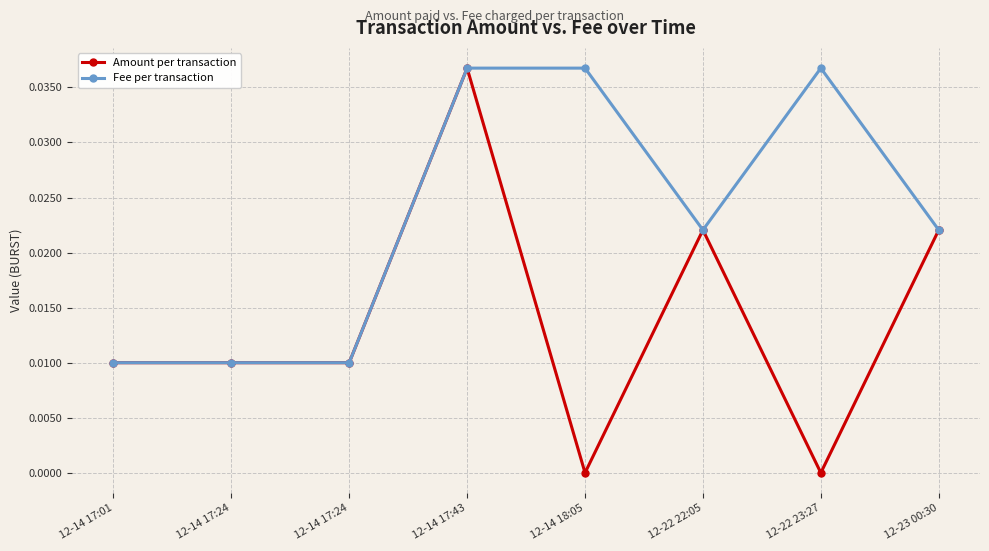

The Fee per transaction series shows 0.0 at 12-14 17:43. True or false?

False